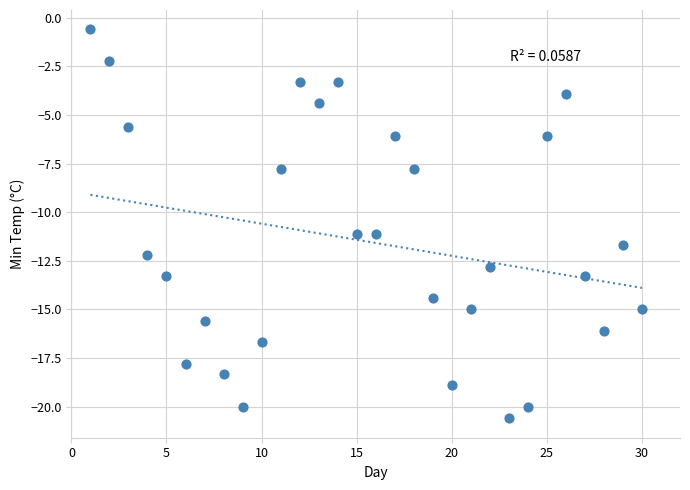

What is the range of Y values (max minus min)?

20.0